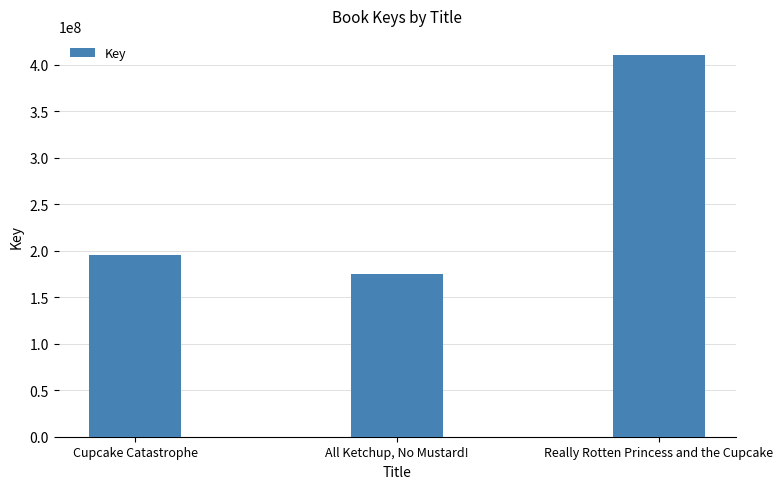

Reading left to right, what are all the values shown in this chart?

195864046	174982080	410504615